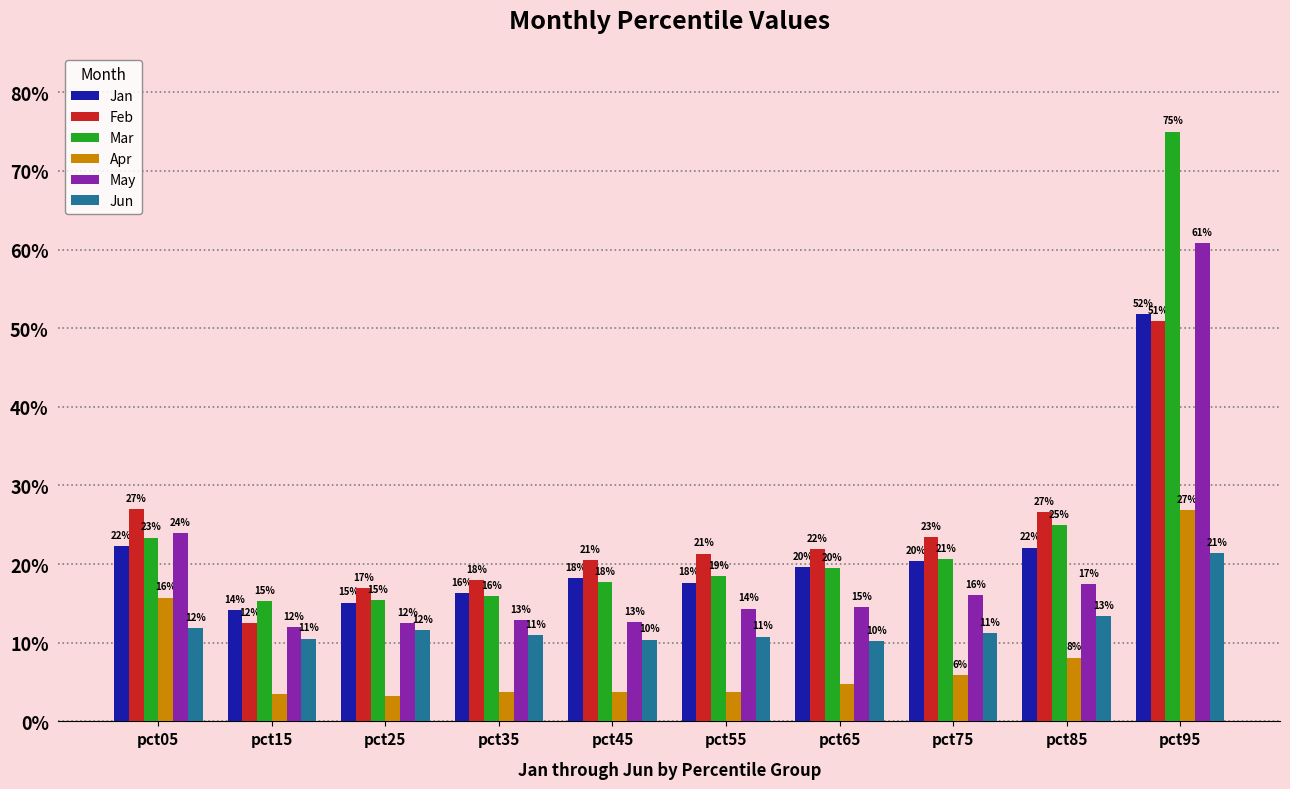

What is the sum of the Apr values at pct35 and pct75?

0.1